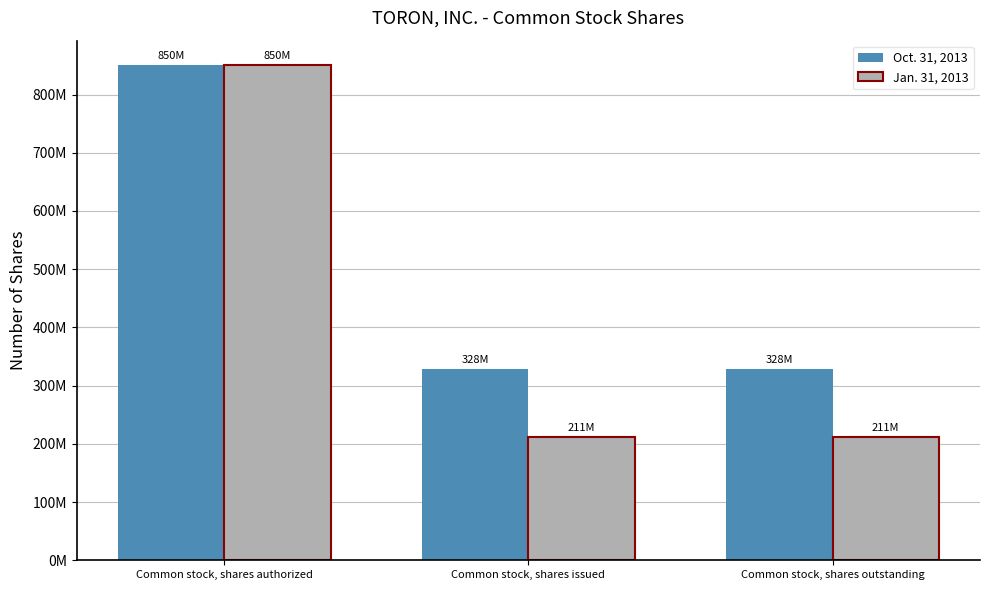

Reading right to left, extract all data points from this chart.

Oct. 31, 2013: Common stock, shares outstanding=328339316	Common stock, shares issued=328339316	Common stock, shares authorized=850000000
Jan. 31, 2013: Common stock, shares outstanding=211290000	Common stock, shares issued=211290000	Common stock, shares authorized=850000000